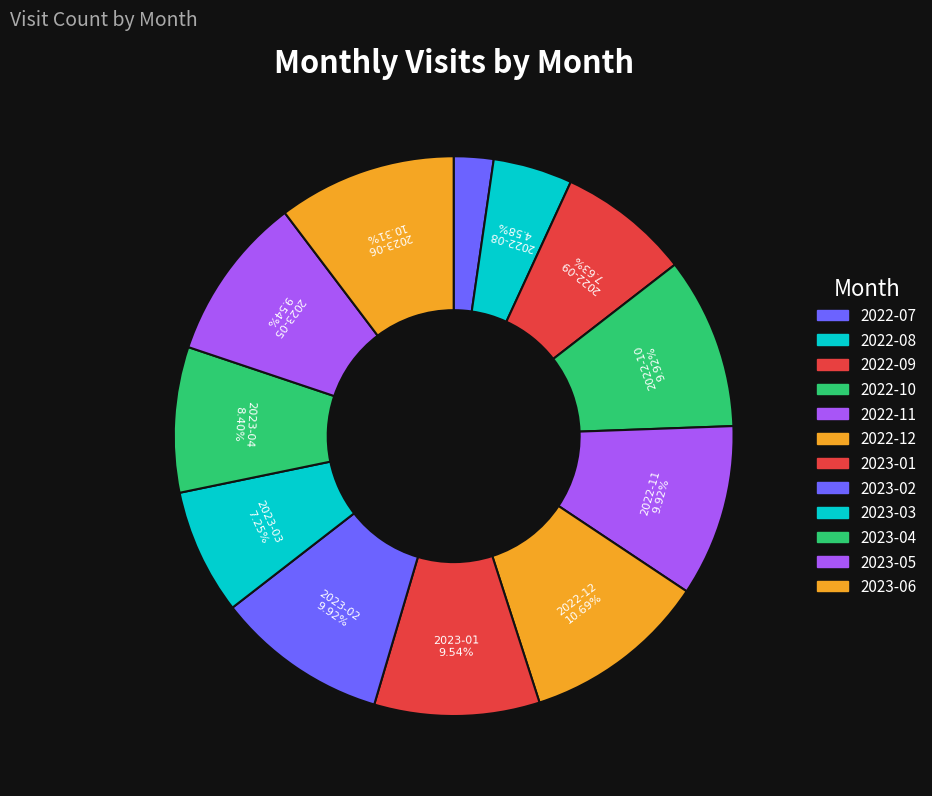

Does any single category account for the majority?

No